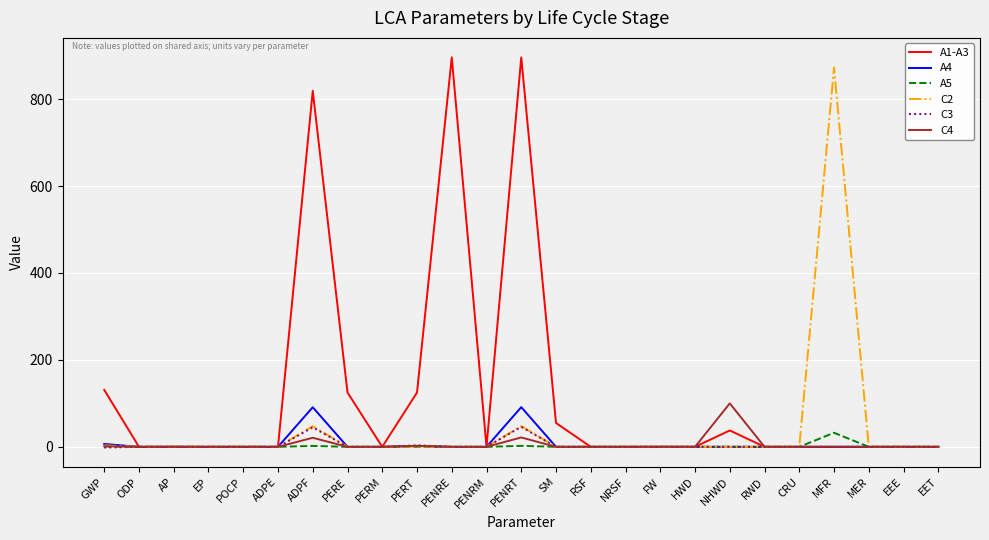

What position from the right is RSF?

11